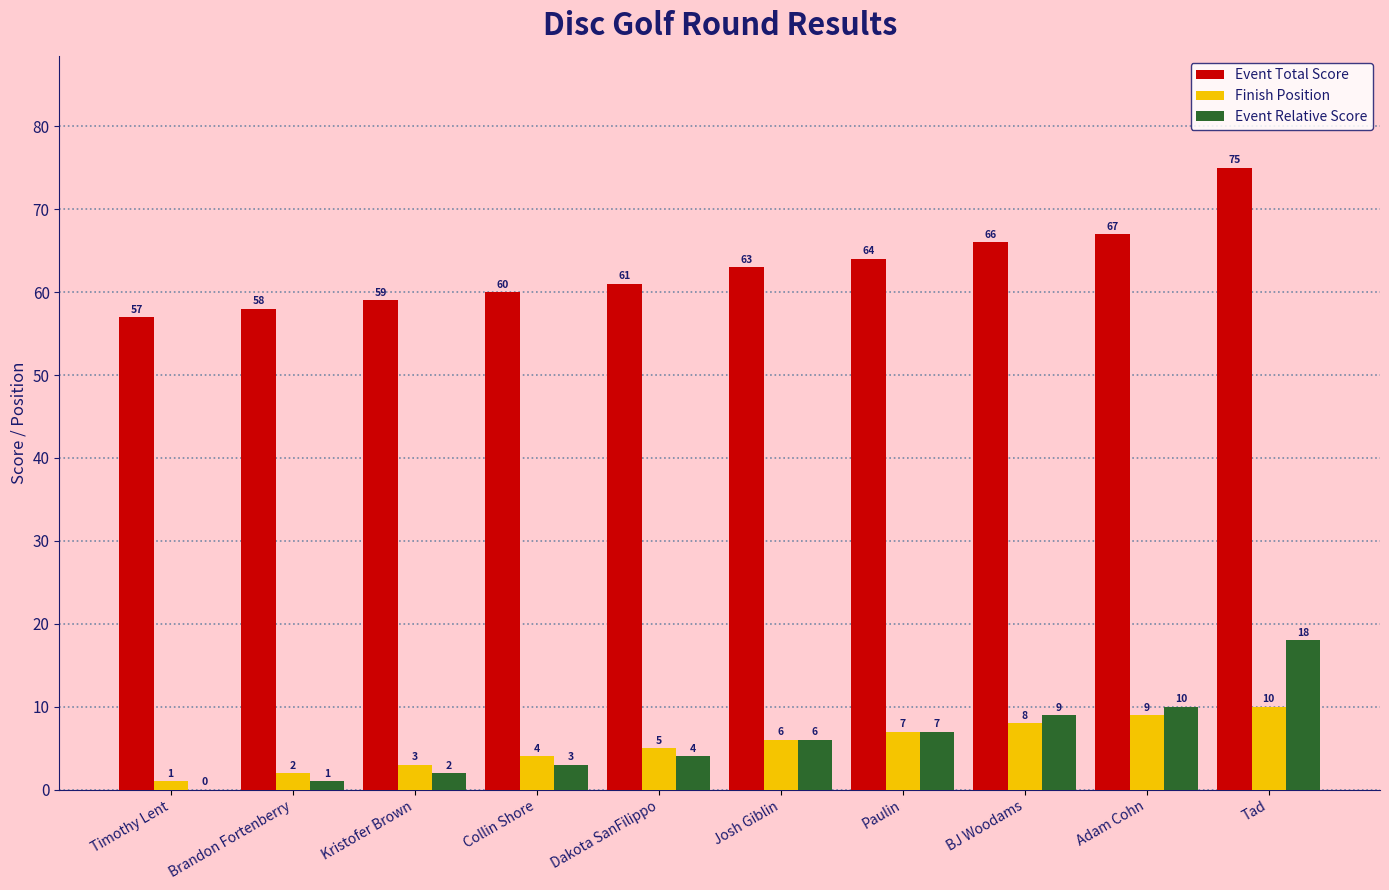

What is the spread (max minus min) of values at Paulin?

57